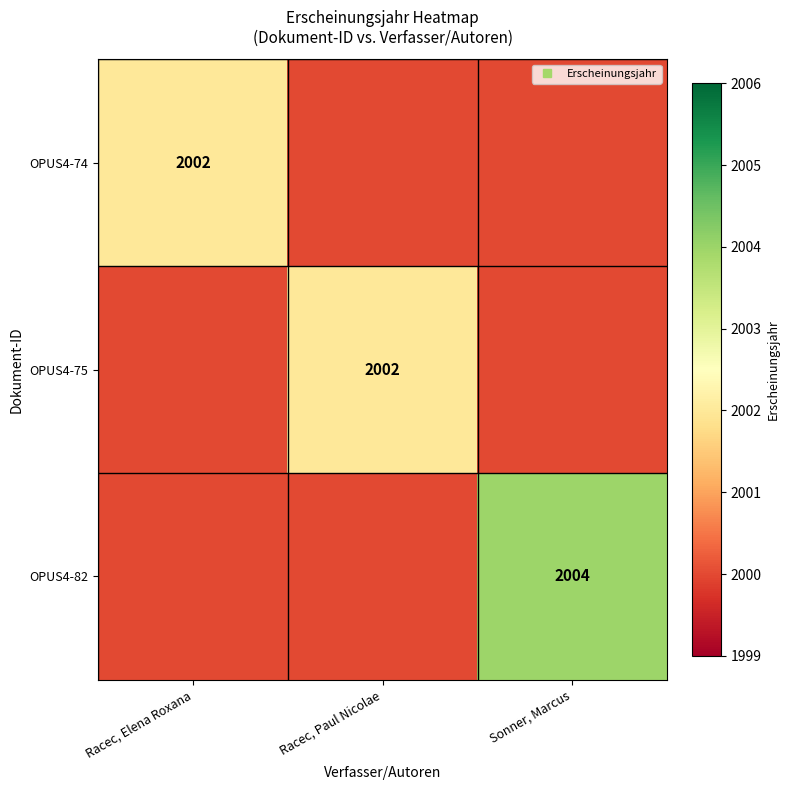

Count the OPUS4-82 values in the range 2000 to 2004.

3